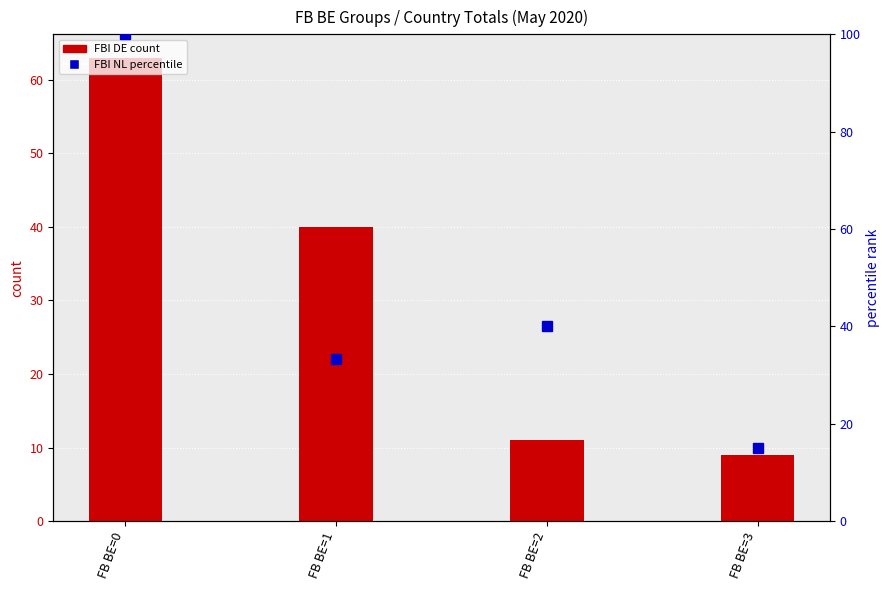

Is the value of FBI DE (count) at FB BE=3 greater than the value of FBI NL (percentile) at FB BE=1?

No